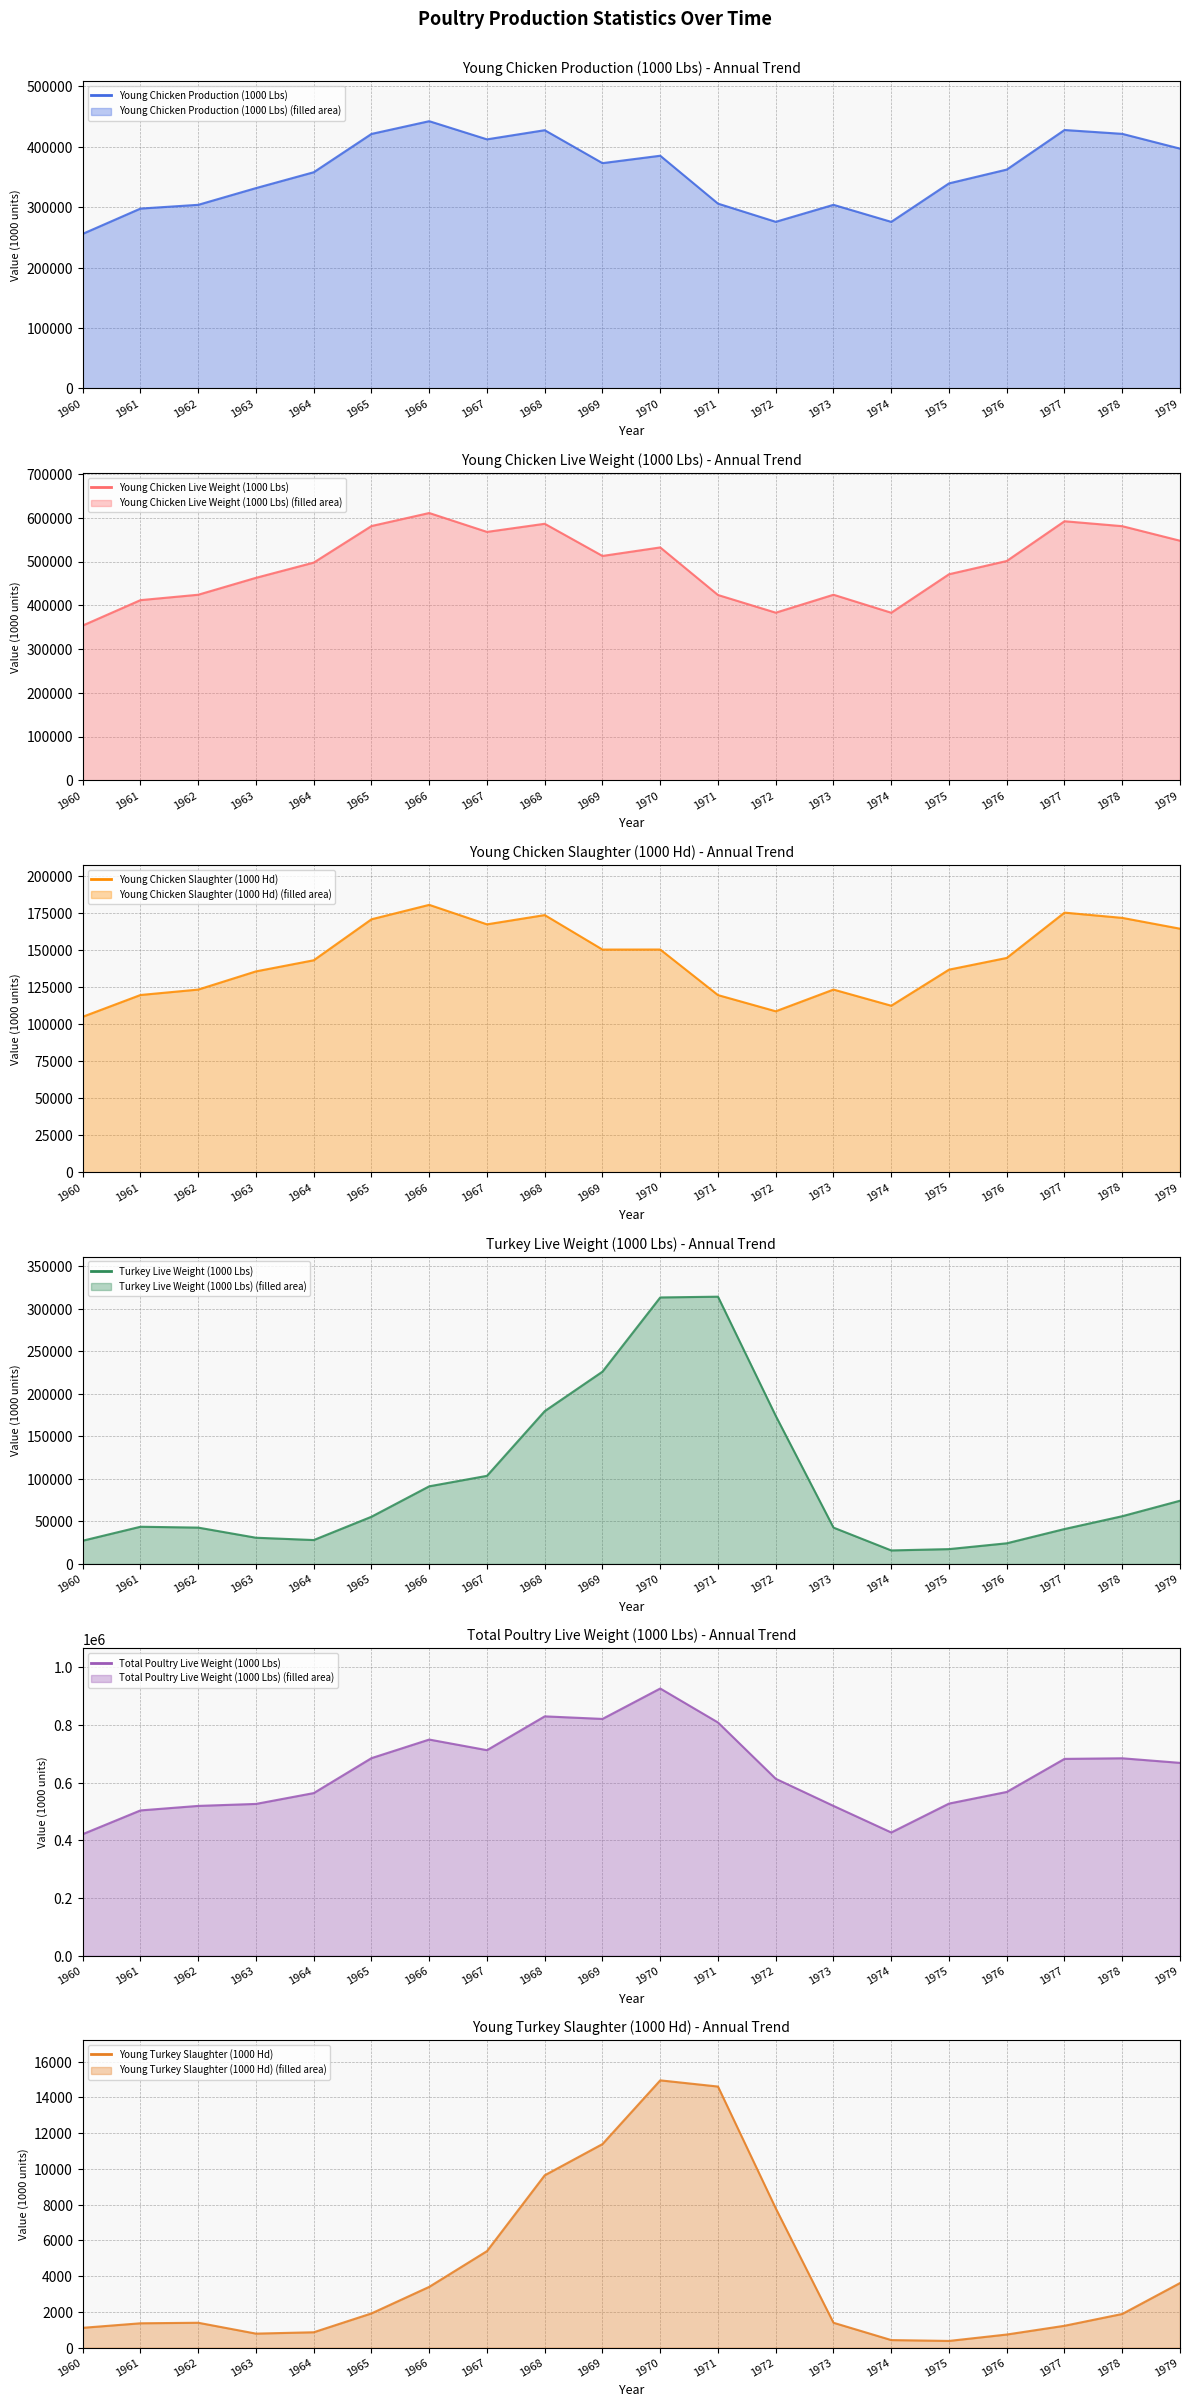

Between 1965 and 1974, which series saw the biggest shift?

Total Poultry Live Weight (1000 Lbs) (line)